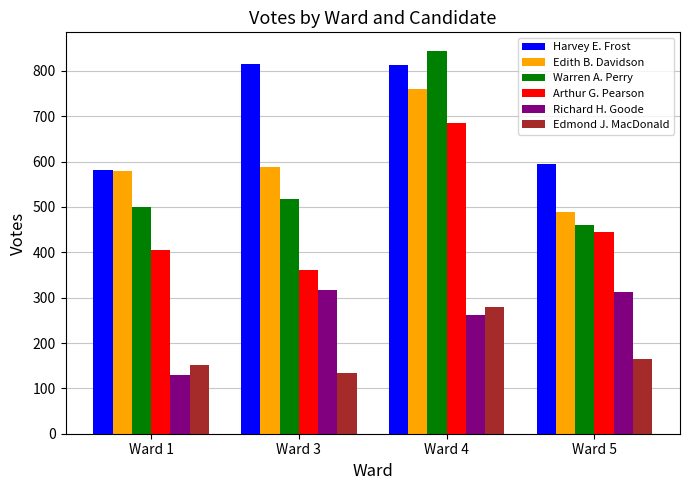

Is it true that Edmond J. MacDonald equals 43 at Ward 3?

False